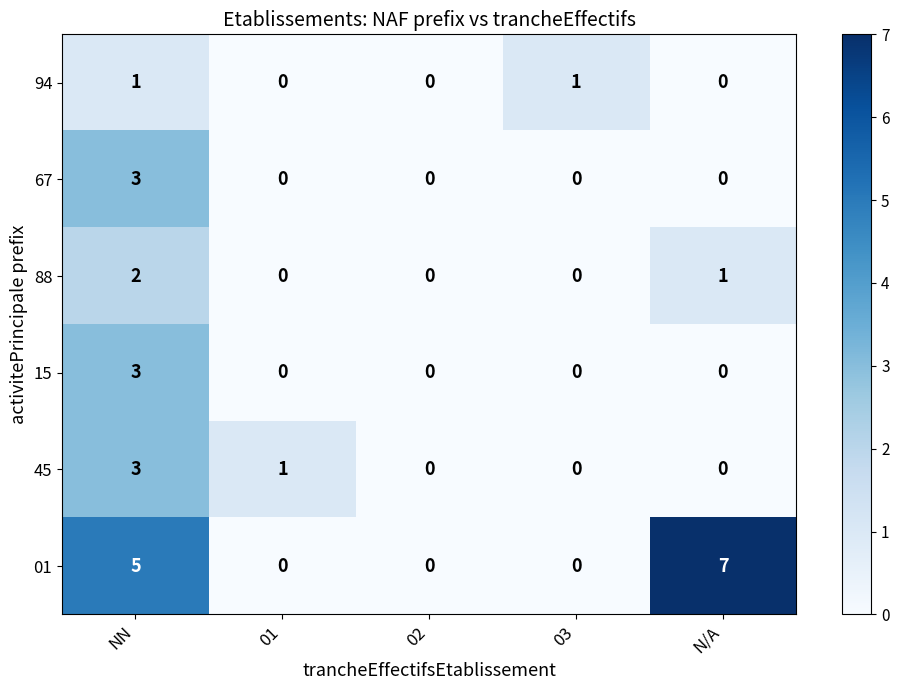

Between 02 and N/A, which series saw the biggest shift?

01